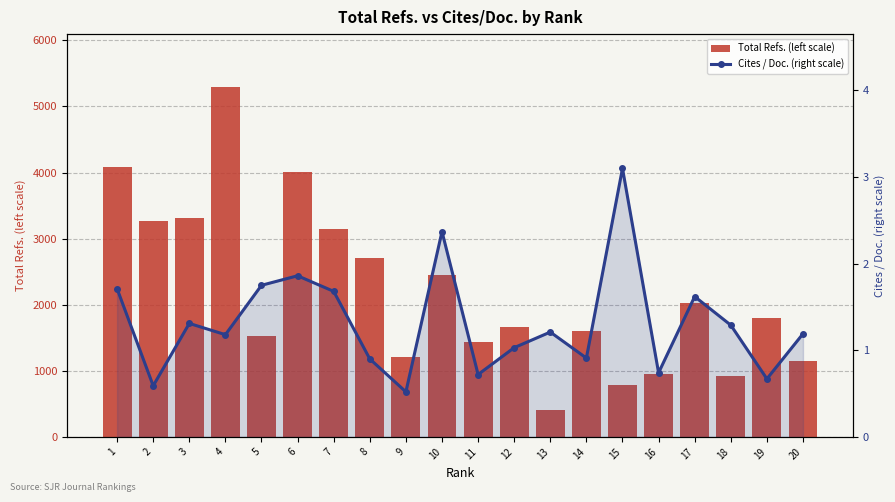

What is the average value of the Cites / Doc. (right scale) series?

1.3